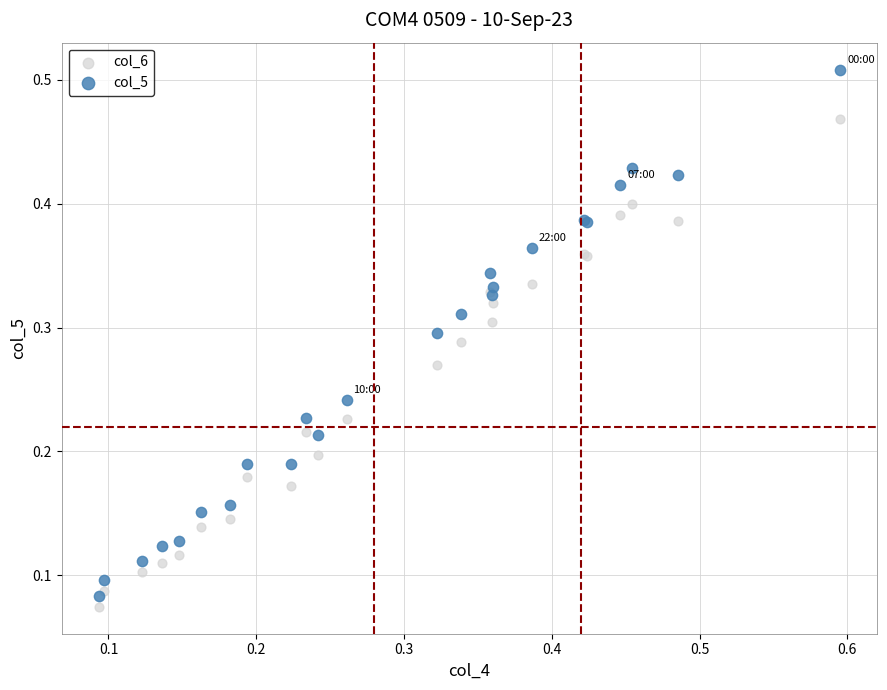

Which series reaches the minimum Y coordinate?

col_6